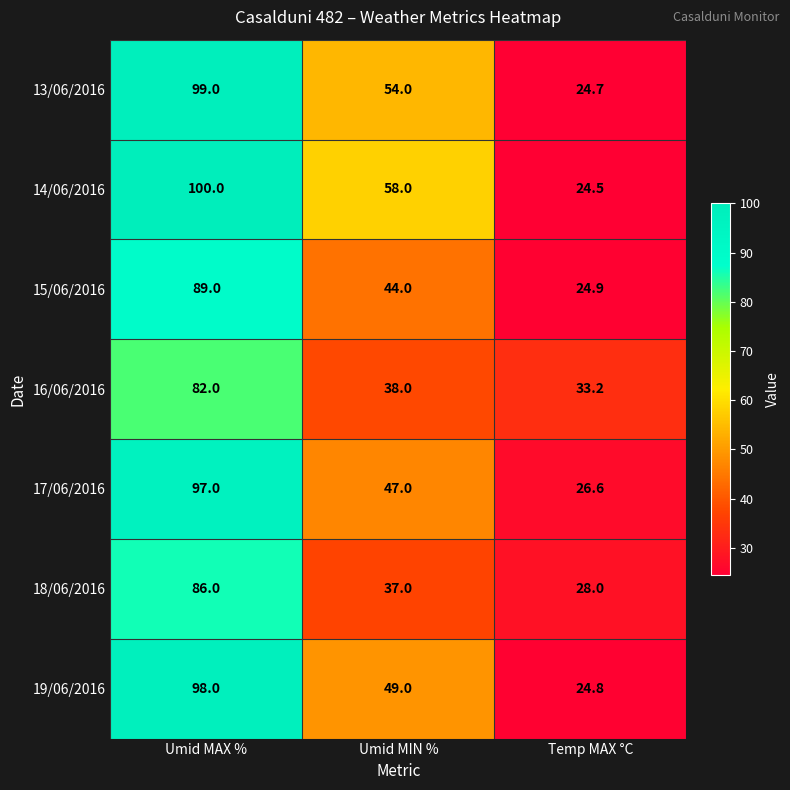

What is the spread (max minus min) of values at Umid MIN %?

21.0